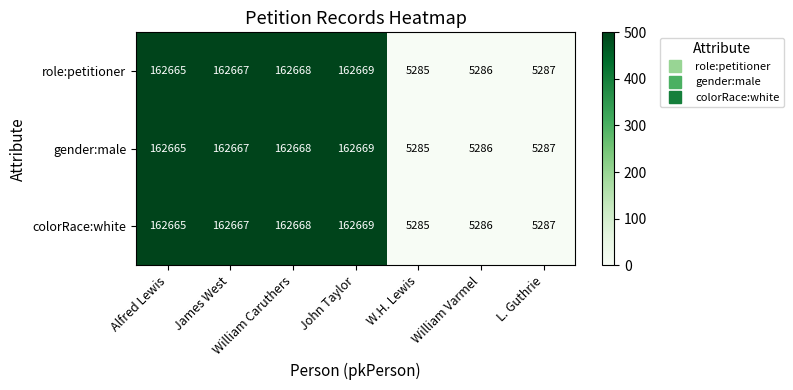

At which category is the sum across all series the highest?

John Taylor